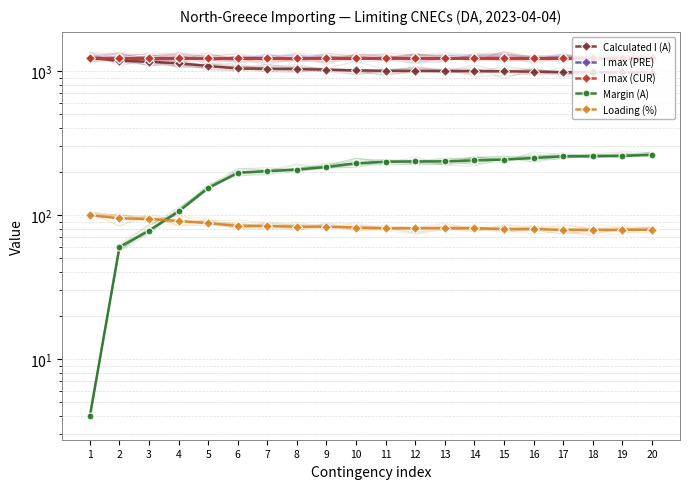

What is the difference between the highest and lowest values at 1?

1236